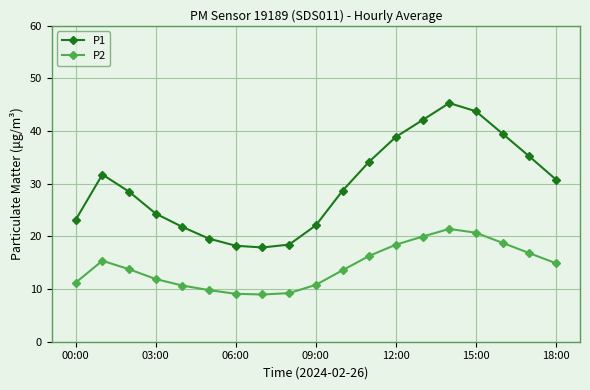

What is the difference between the maximum and minimum values in the P2 series?

12.5